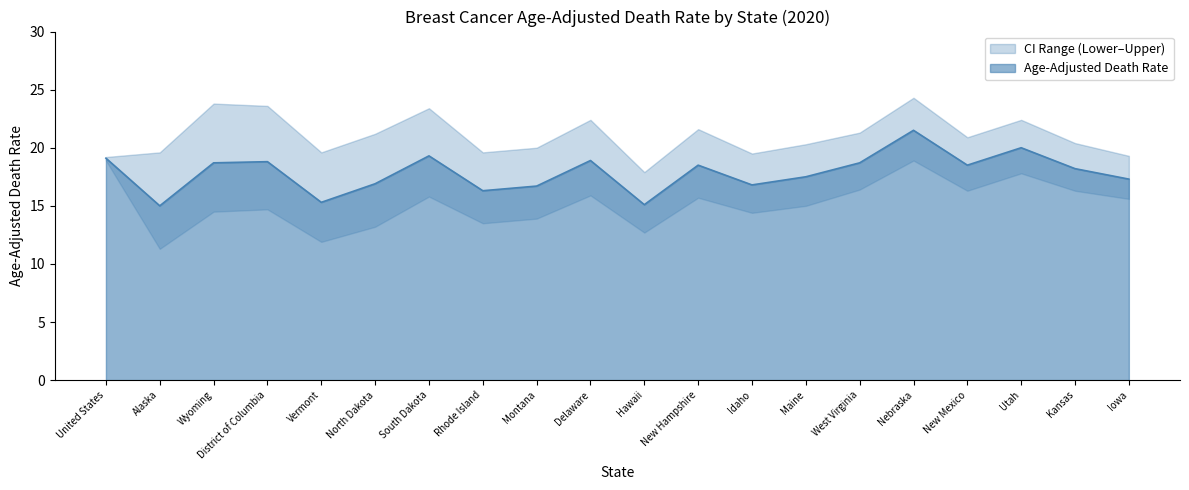

Is it true that Age-Adjusted Death Rate equals 16.9 at North Dakota?

True